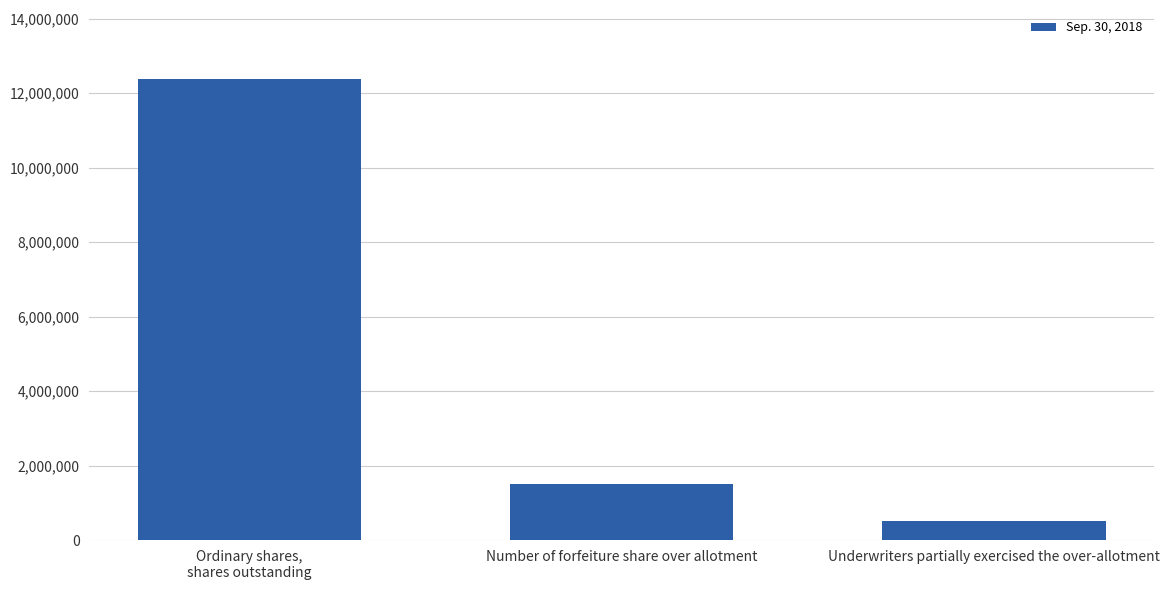

Rank the categories by value from highest to lowest.

Ordinary shares,
shares outstanding, Number of forfeiture share over allotment, Underwriters partially exercised the over-allotment